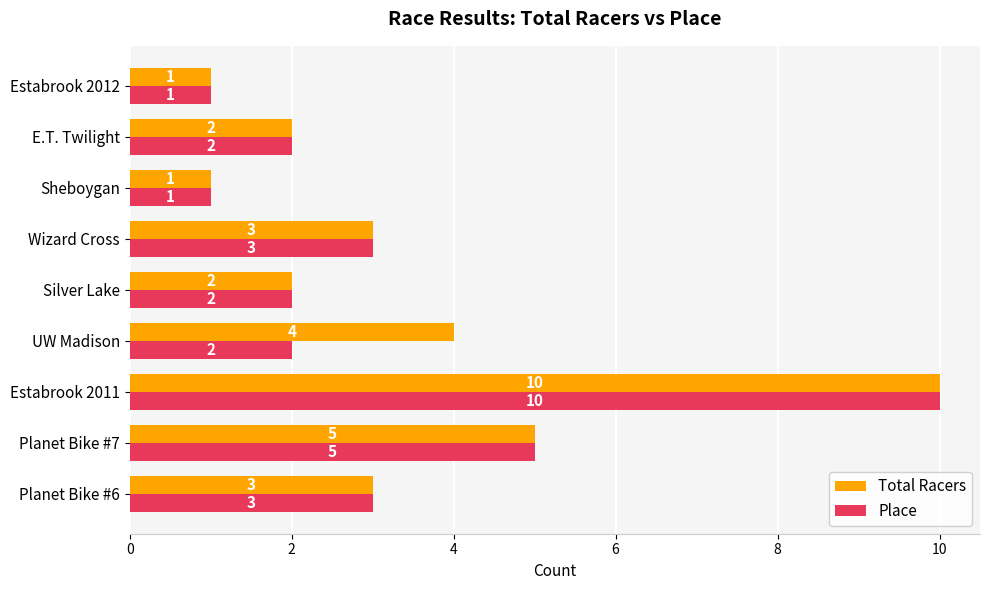

List the series in order of their overall mean, lowest first.

Place, Total Racers